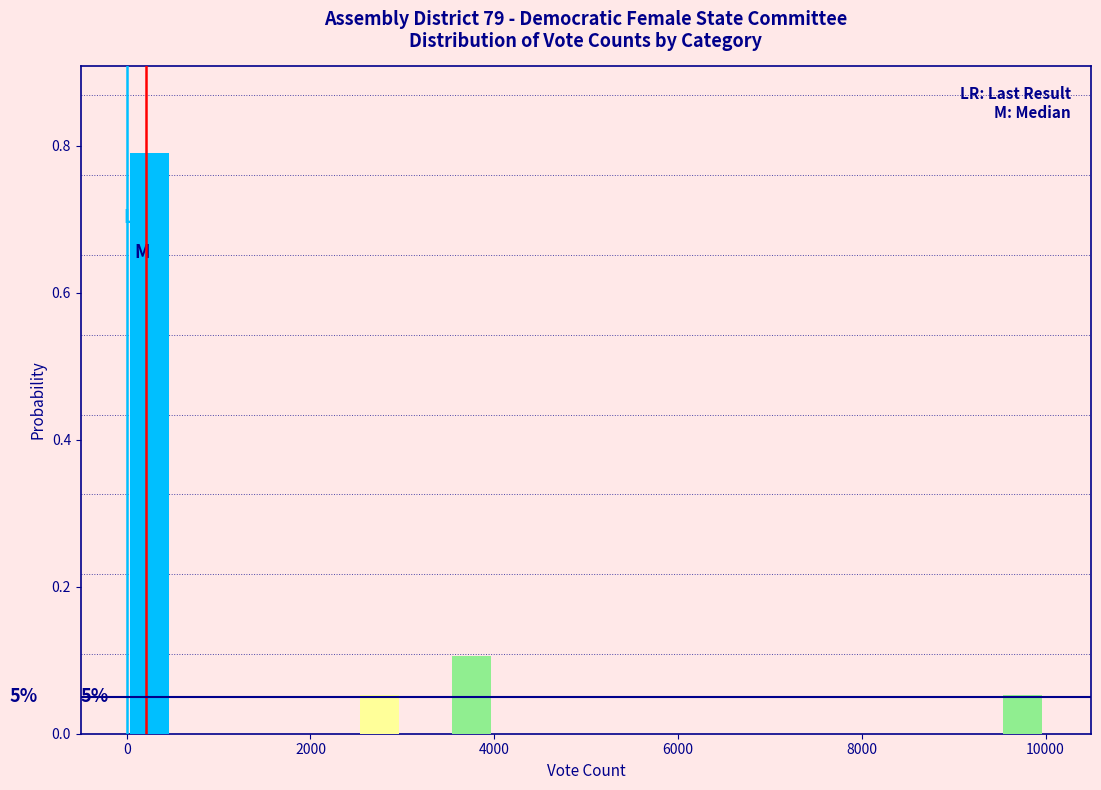

Around what value on the x-axis is the tallest bar? Give the approximate position of its centre, as read against the axis.

200